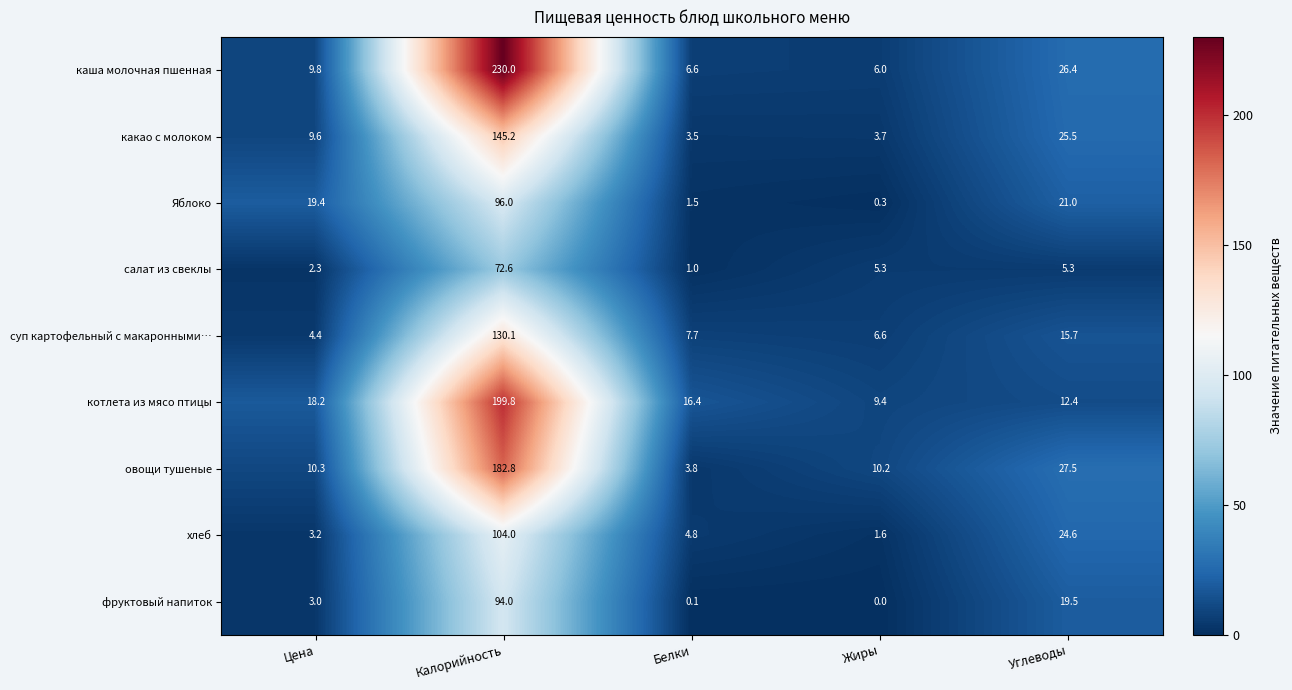

The value of каша молочная пшенная at Жиры is 6.0. True or false?

True